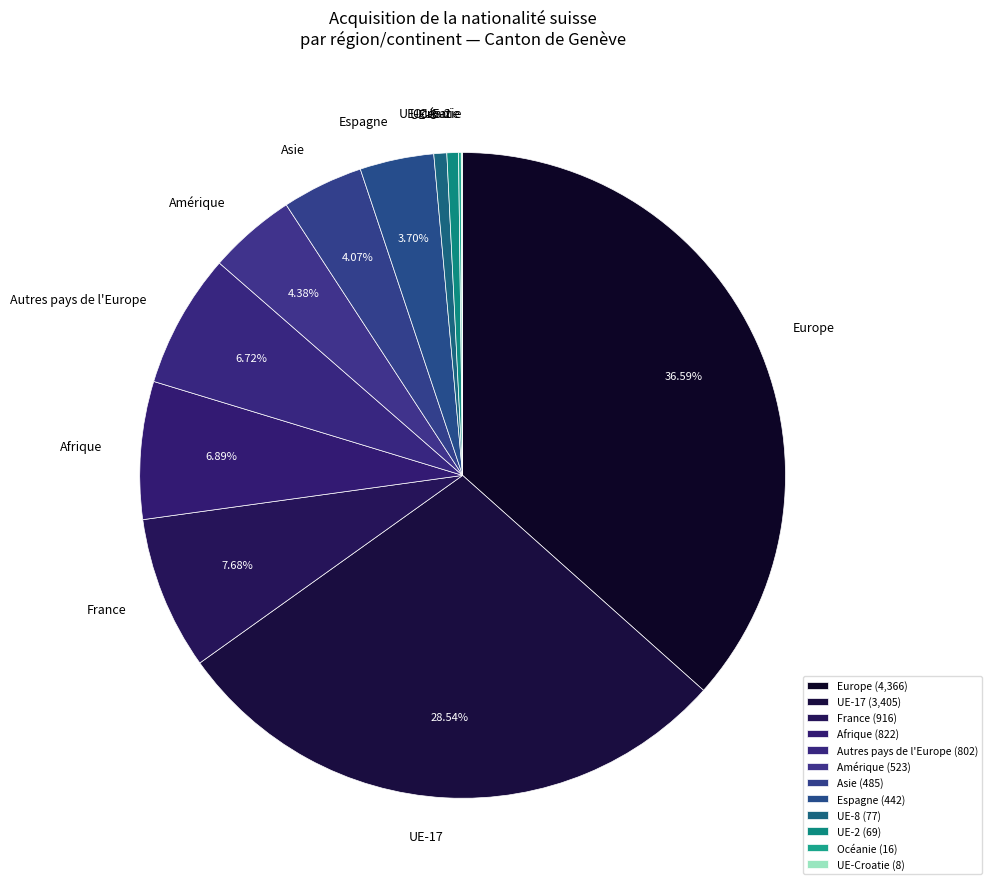

Combined, do France and Afrique account for over 50%?

No